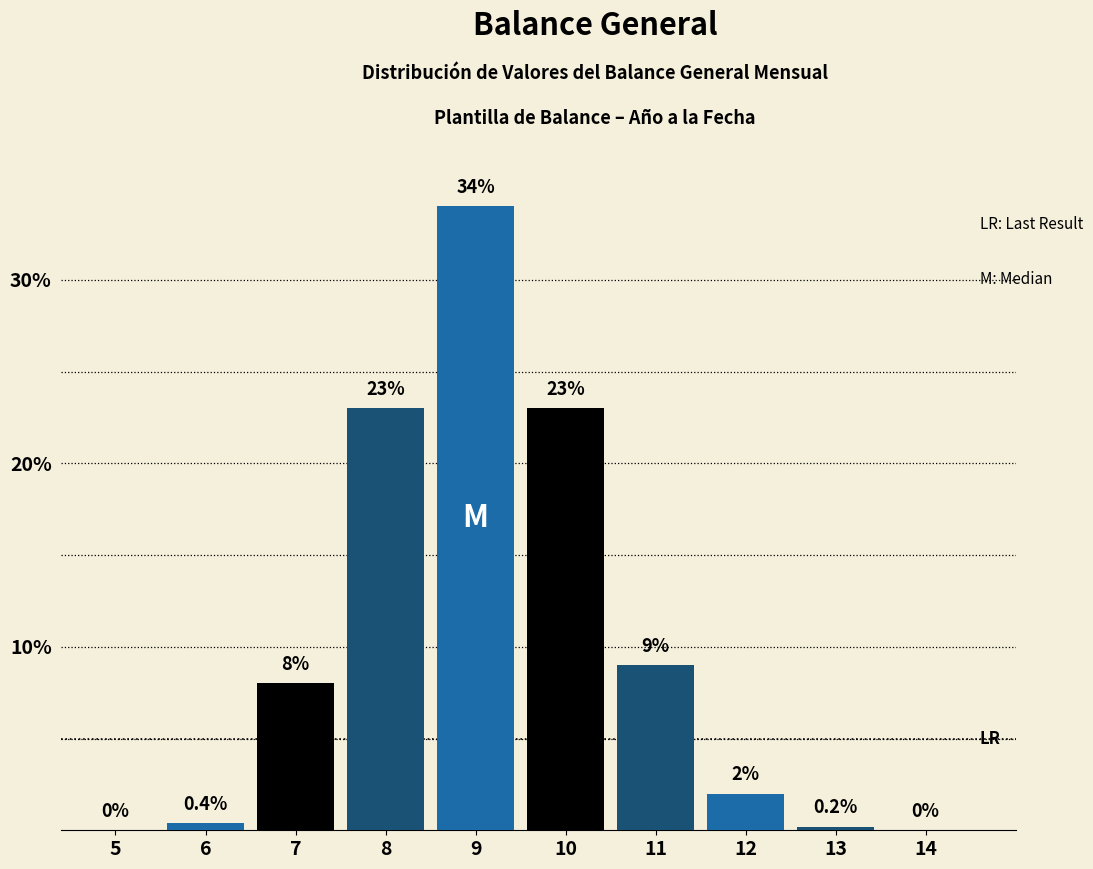

Reading left to right, extract all data points from this chart.

5=0.0	6=0.4	7=8.0	8=23.0	9=34.0	10=23.0	11=9.0	12=2.0	13=0.2	14=0.0